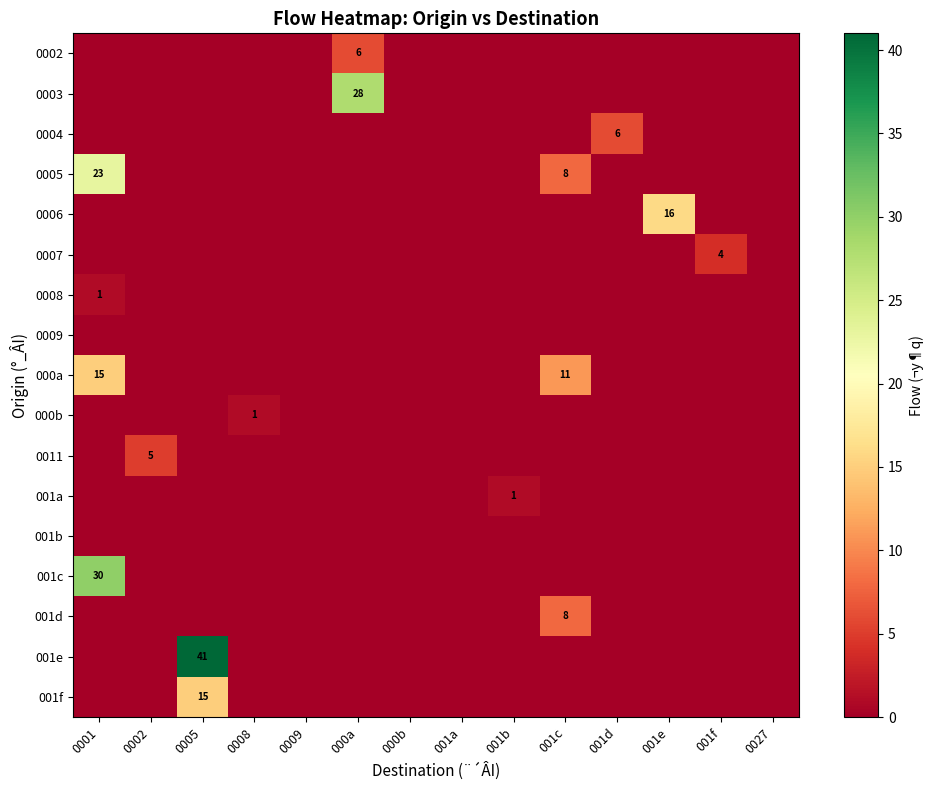

At which category is the sum across all series the highest?

0001